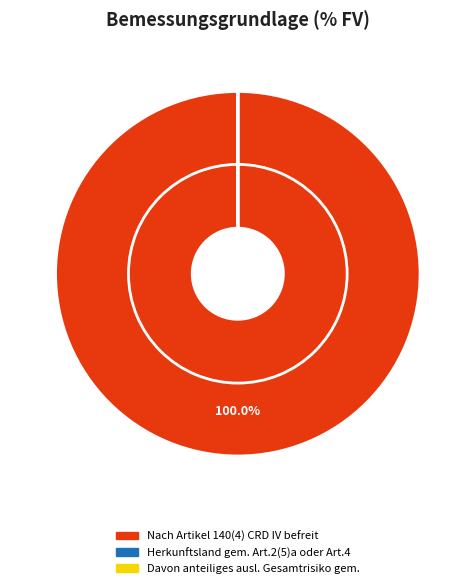

What percentage is the Nach Artikel 140(4) CRD IV befreit slice, to the nearest percent?

100%